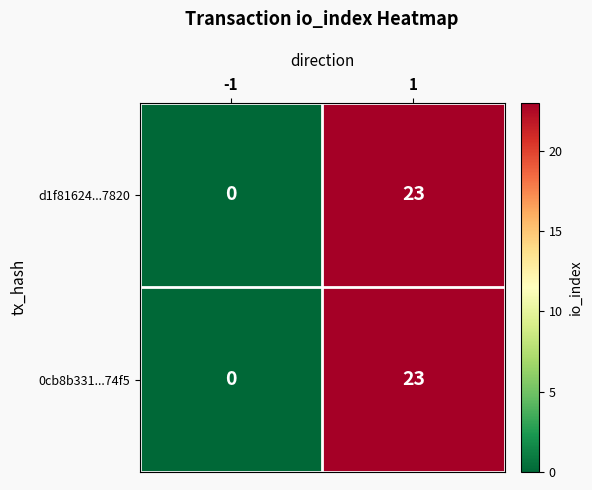

Is it true that d1f81624...7820 equals 23 at 1?

True